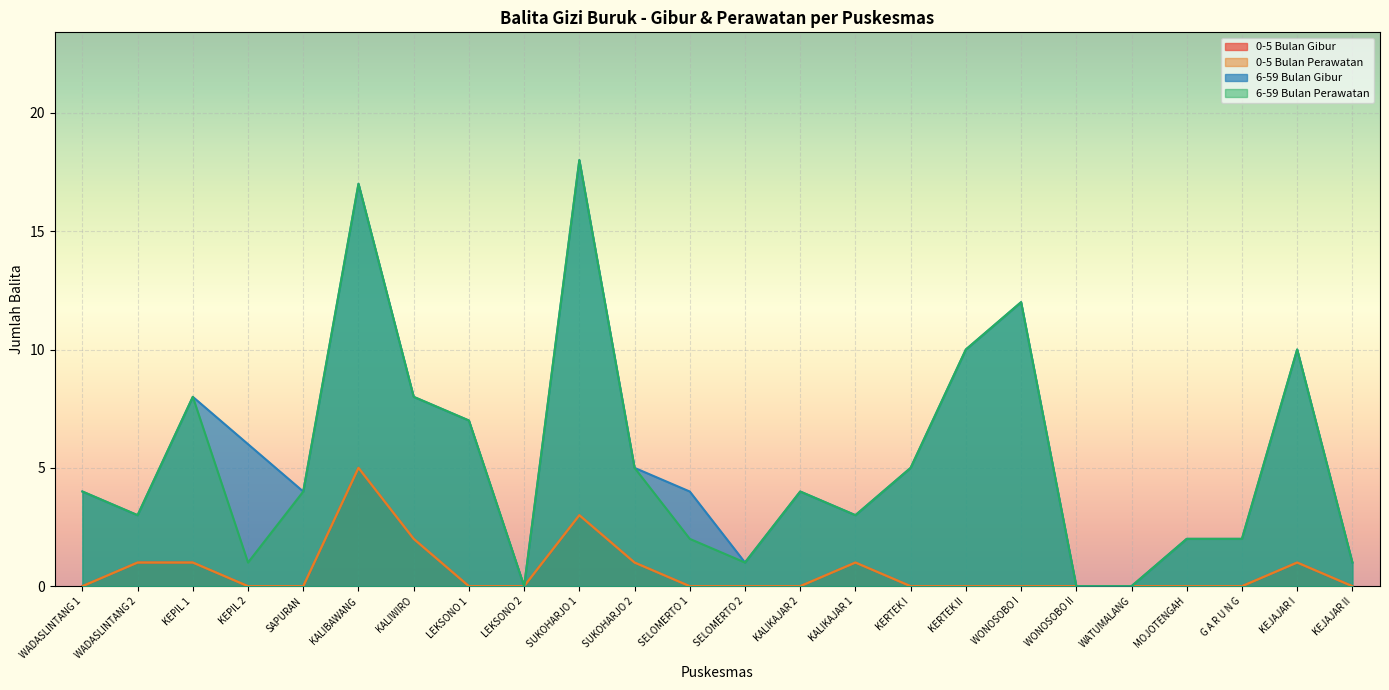

Which series changed the most between SUKOHARJO 2 and KEJAJAR I?

6-59 Bulan Gibur